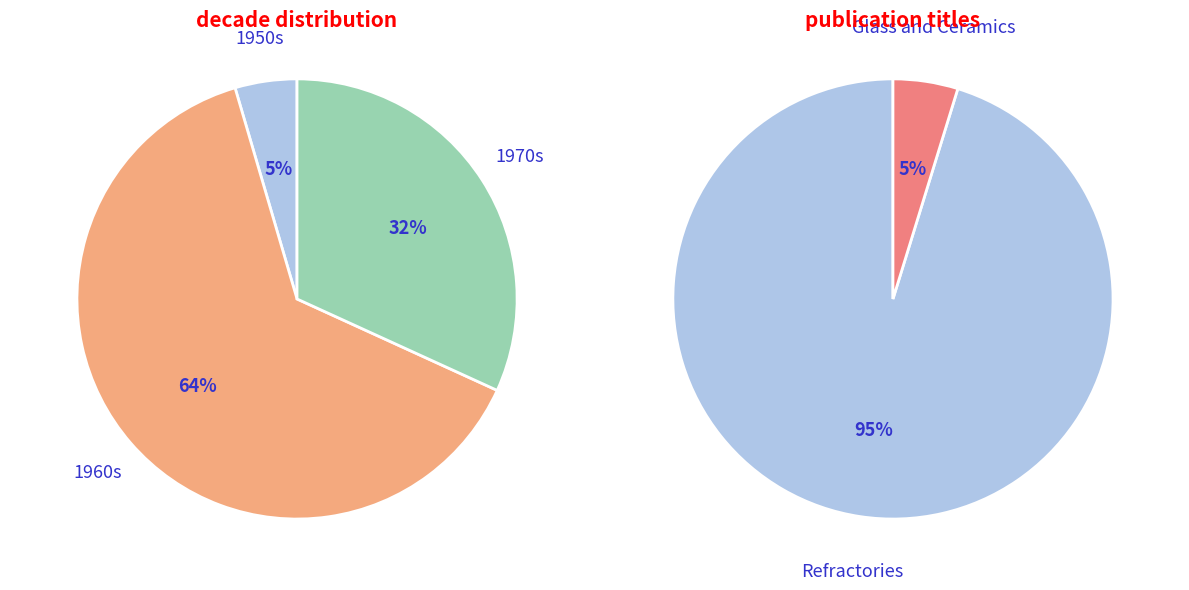

Does Refractories account for over 50% of the chart?

Yes